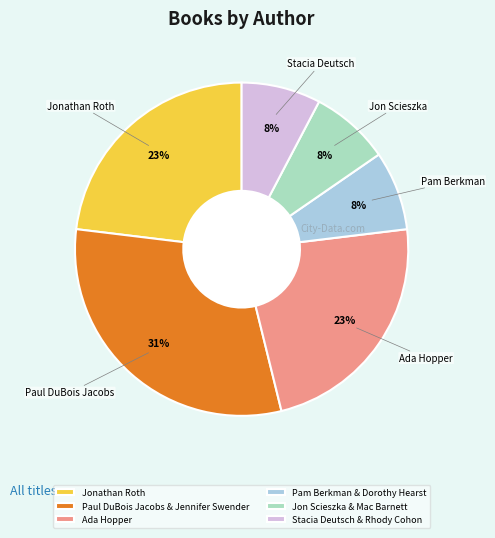

Does Ada Hopper represent more than half of the total?

No